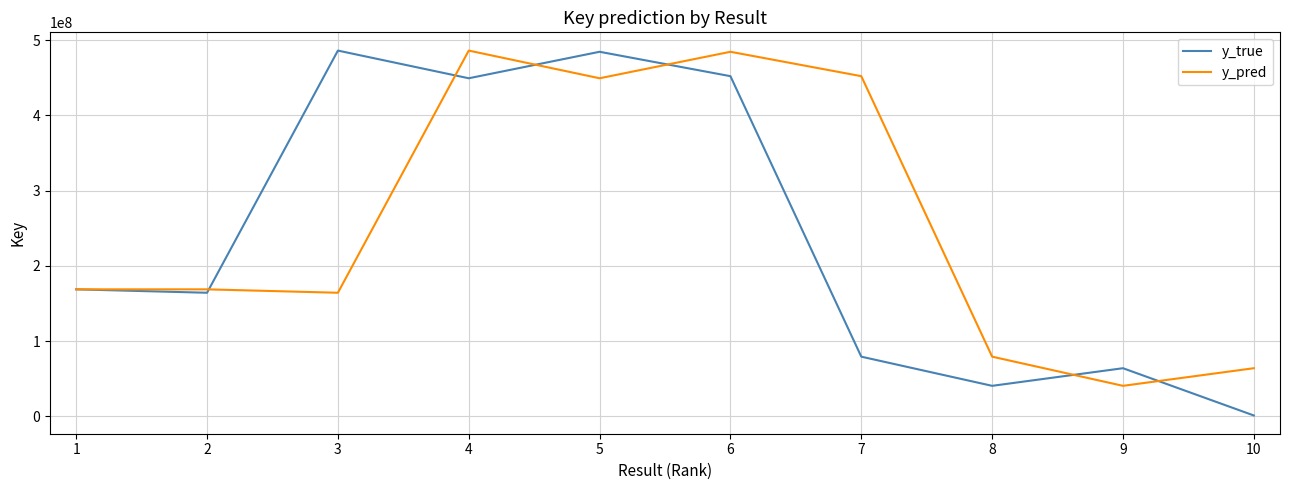

Which series has the largest total across all categories?

y_pred